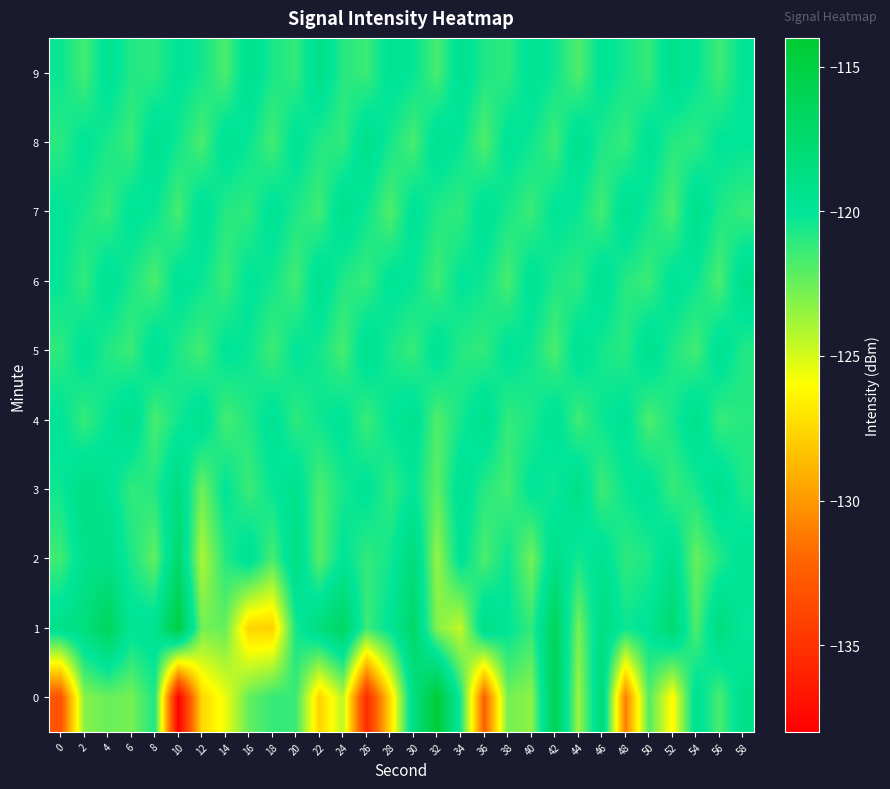

At 6, list the series in order from smallest to largest.

0, 5, 8, 3, 9, 2, 6, 7, 1, 4